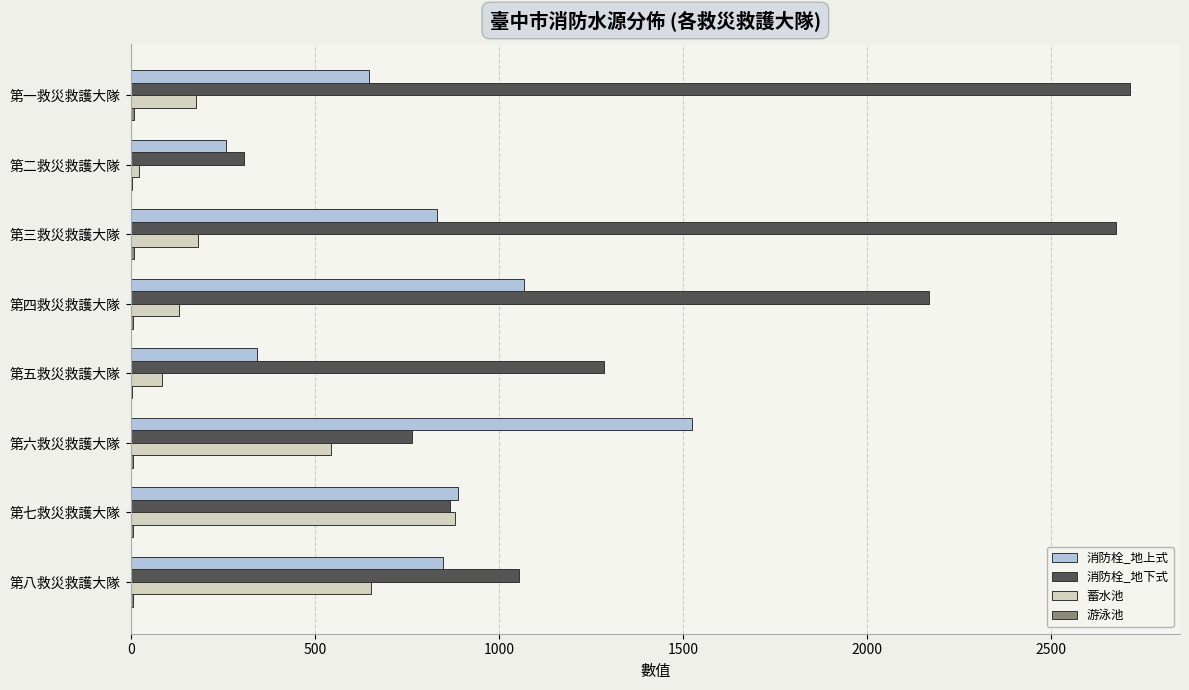

The value of 消防栓_地下式 at 第七救災救護大隊 is 868. True or false?

True